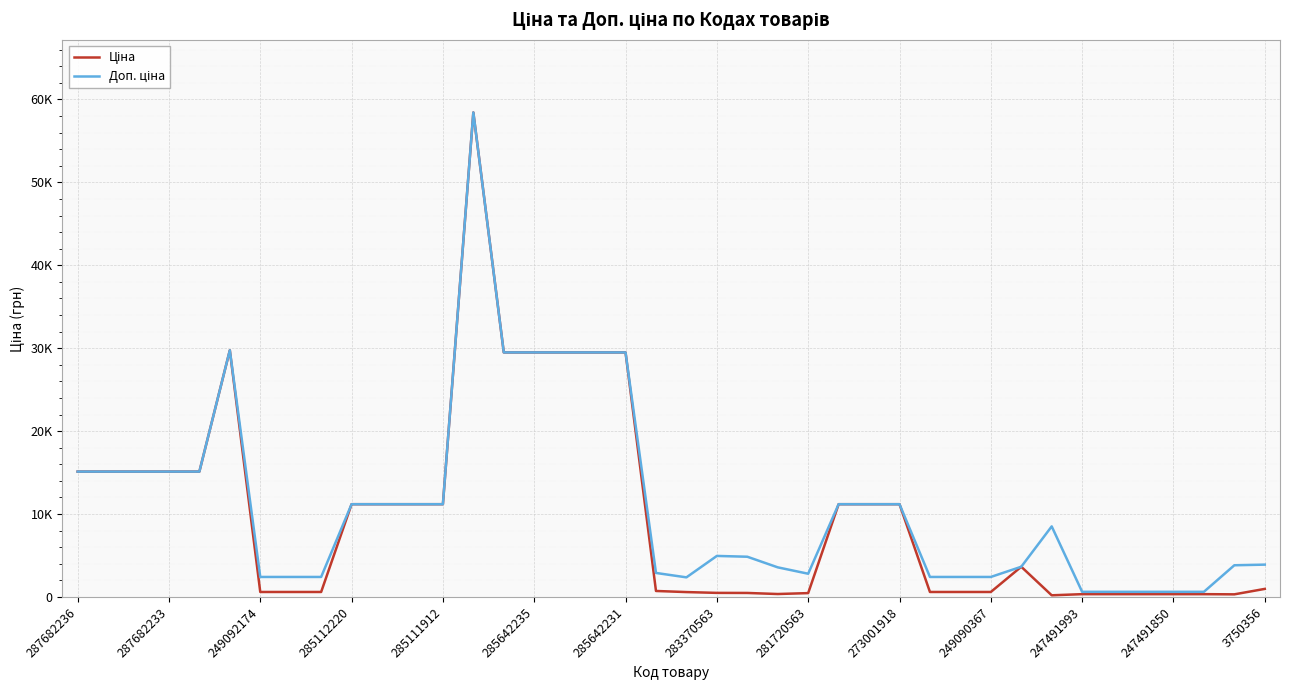

Does the chart display data point markers on the line(s)?

No